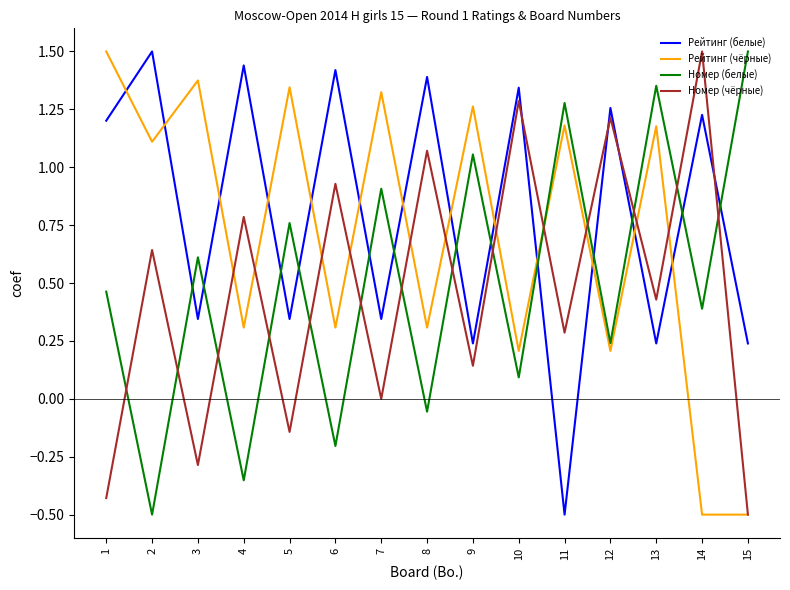

What is the highest value of the Рейтинг (белые) series?

1.5